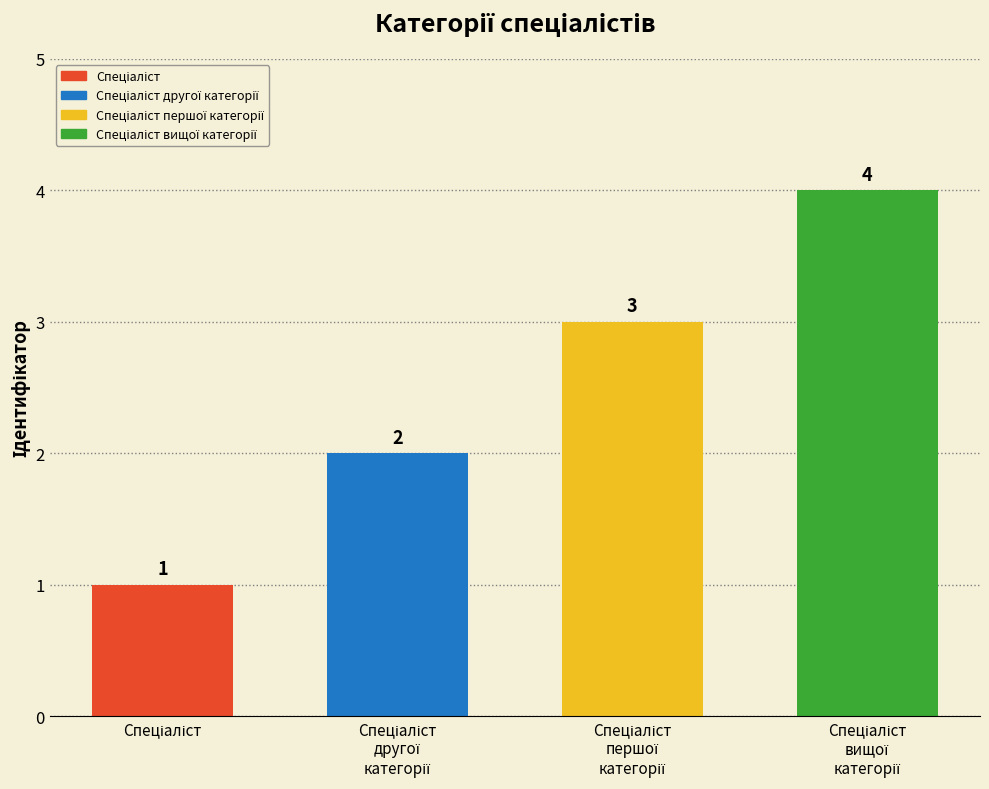

What is the difference between the maximum and minimum values?

3